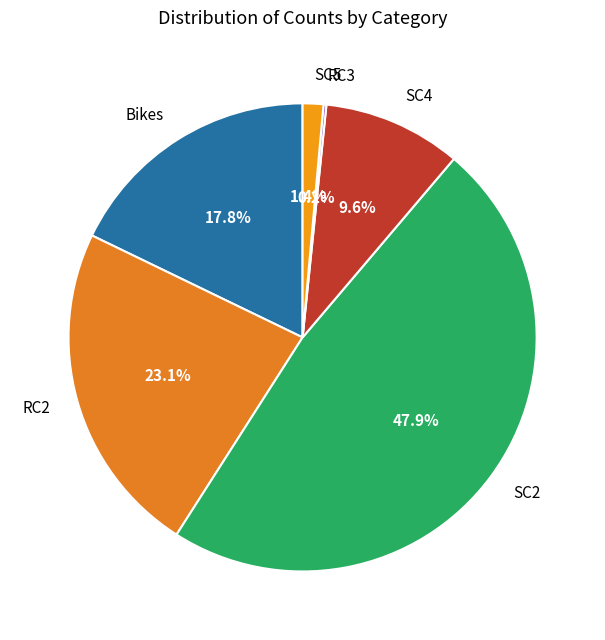

To the nearest percent, what percentage of the pie is Bikes?

18%